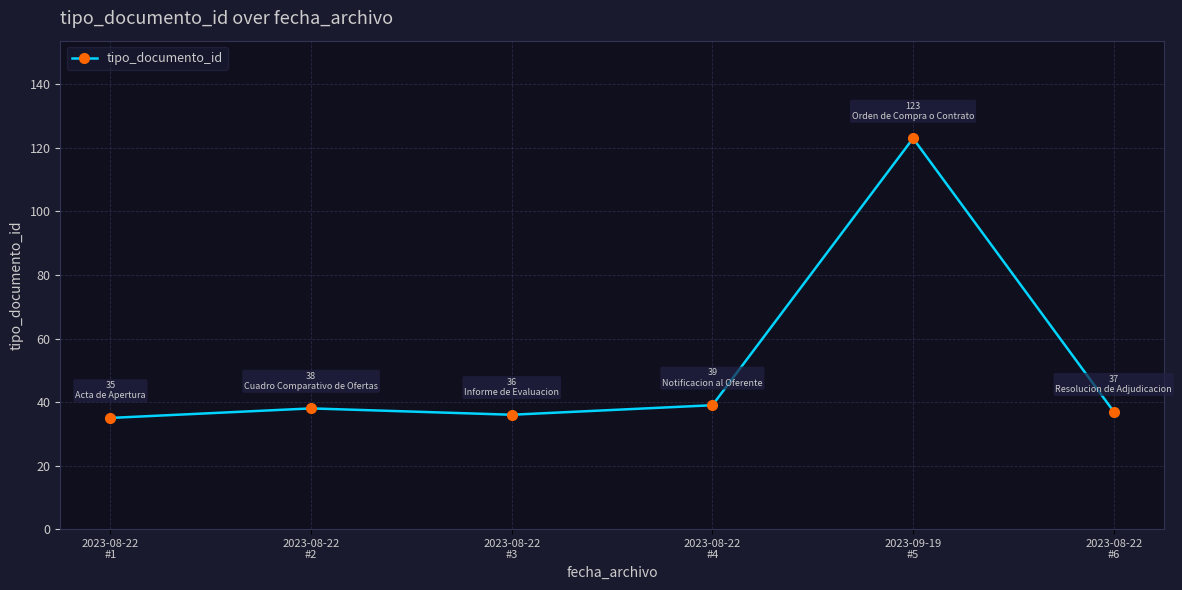

What is the value of the 3rd point from the left?

36